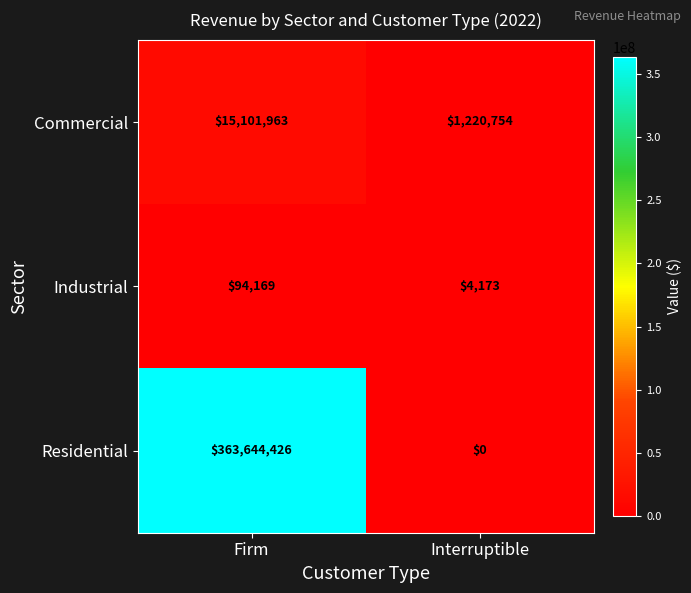

Is the value of Commercial at Firm greater than the value of Residential at Firm?

No